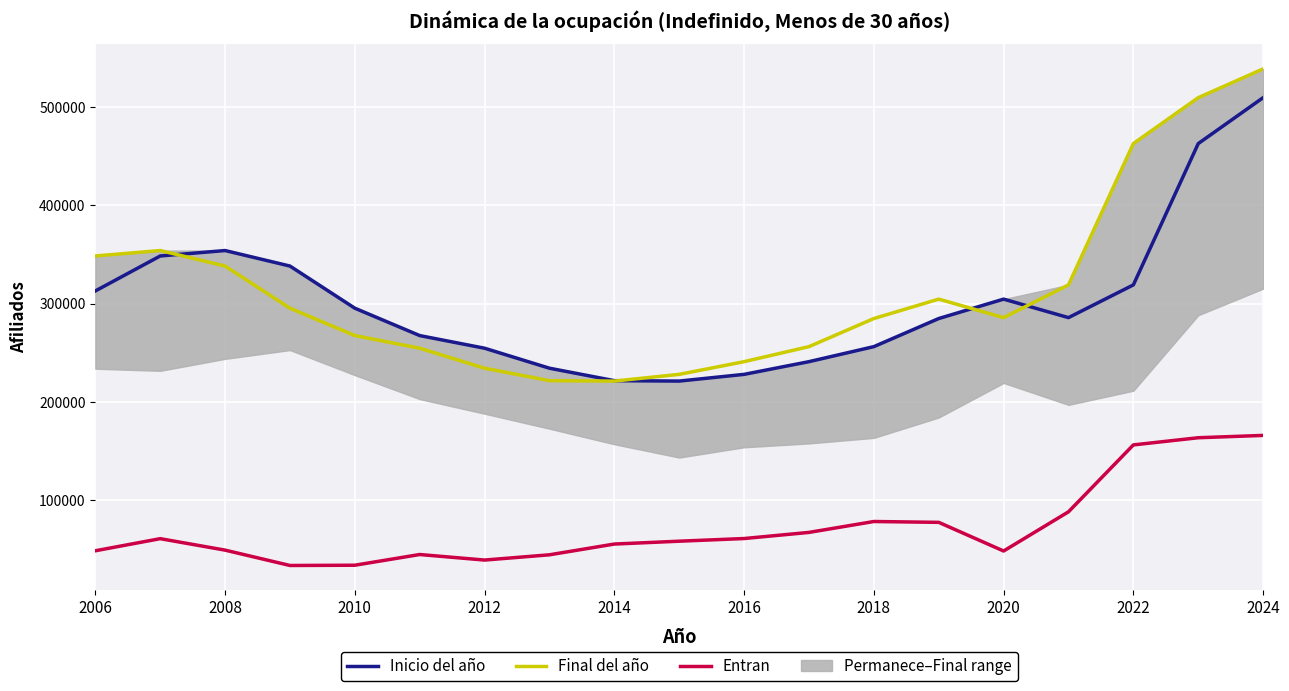

Reading right to left, what are all the values shown in this chart?

Inicio del año: 509575	462831	318958	285628	304463	284706	256088	240794	227854	221027	221437	234122	254469	267347	295211	338126	353930	348391	312775
Final del año: 538871	509575	462831	318958	285628	304463	284706	256088	240794	227854	221027	221437	234122	254469	267347	295211	338126	353930	348391
Entran: 165705	163338	156031	87923	48010	77181	78043	66946	60705	57995	55094	44145	38788	44435	33533	33267	48899	60575	48243